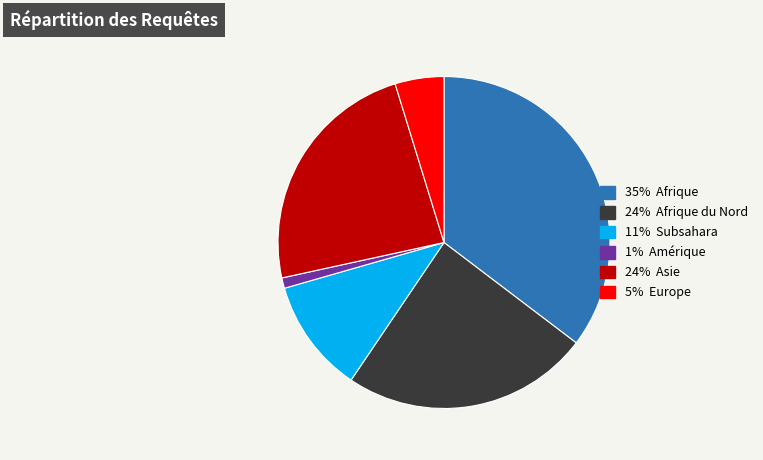

Is there a majority slice in this chart?

No